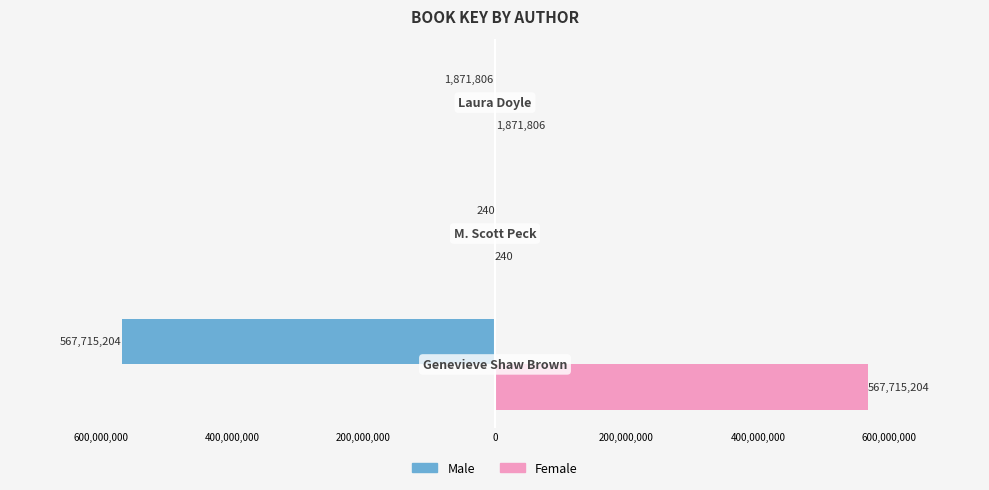

Reading left to right, extract all data points from this chart.

Male: -567715204	-240	-1871806
Female: 567715204	240	1871806